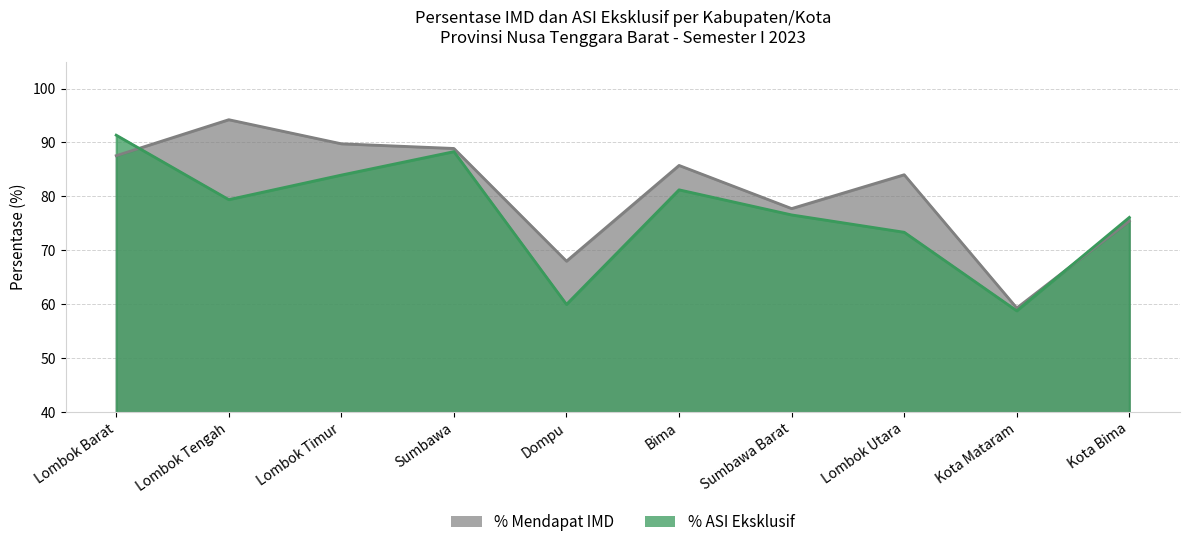

True or false: % Mendapat IMD has more than 2 interior local peaks.

True